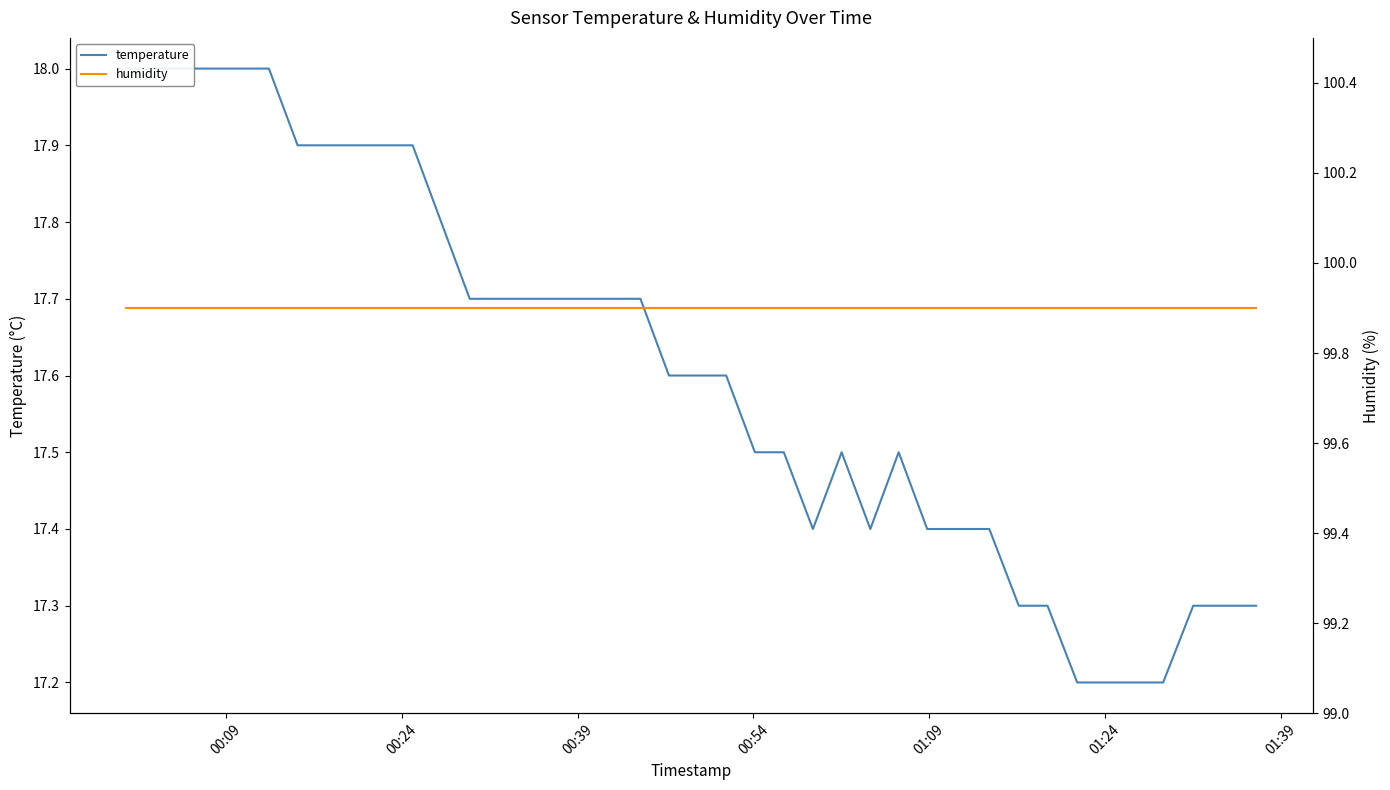

What is the difference between the maximum and minimum values in the temperature series?

0.8